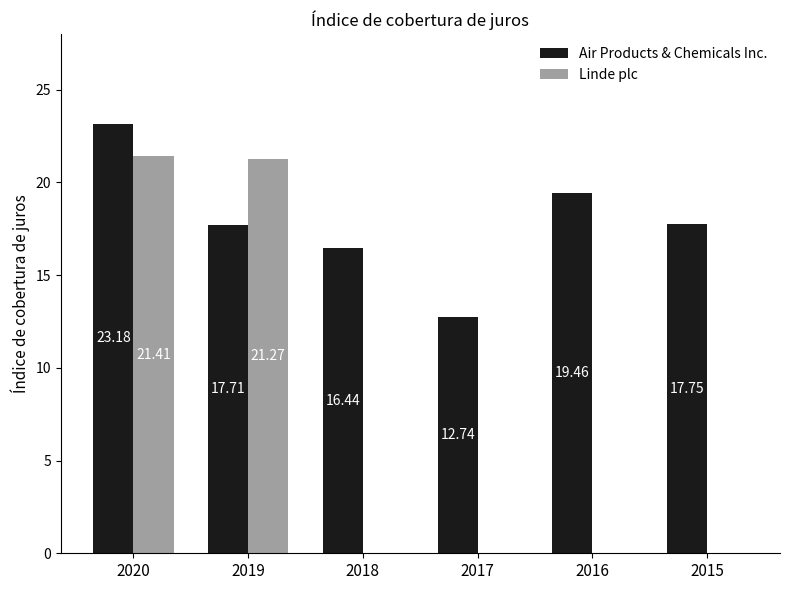

Reading left to right, extract all data points from this chart.

Air Products & Chemicals Inc.: 2020=23.2	2019=17.7	2018=16.4	2017=12.7	2016=19.5	2015=17.8
Linde plc: 2020=21.4	2019=21.3	2018=0.0	2017=0.0	2016=0.0	2015=0.0